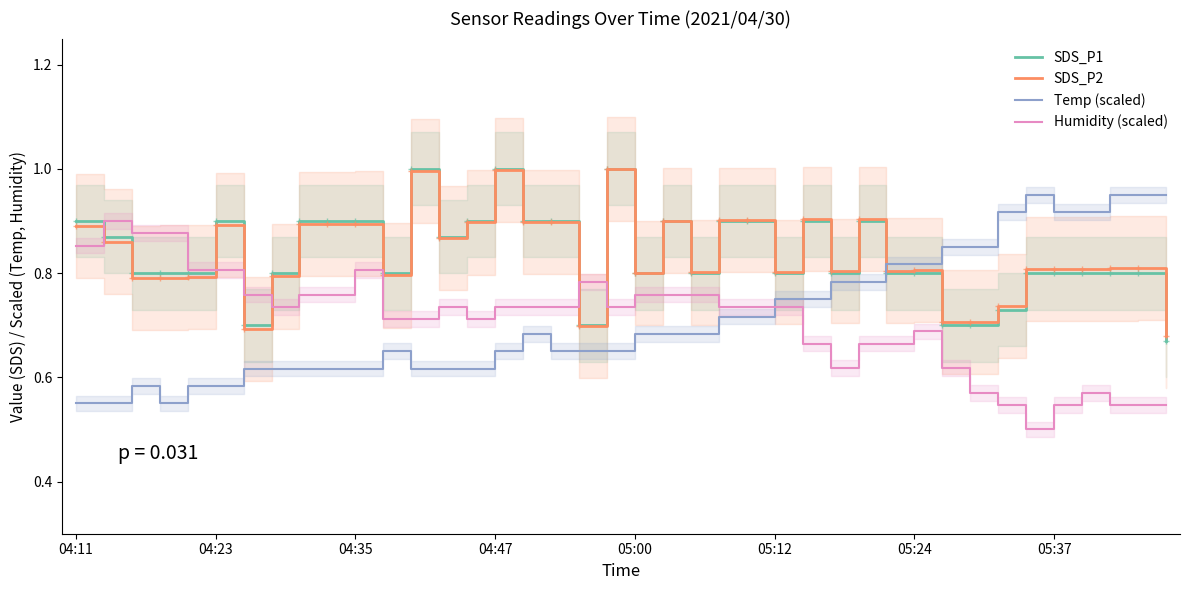

Which series has the largest total across all categories?

SDS_P1